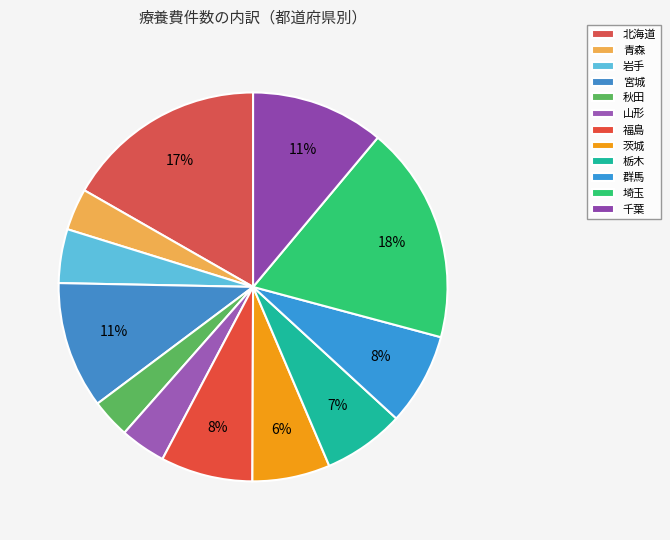

What is the smallest slice in the pie chart?

秋田